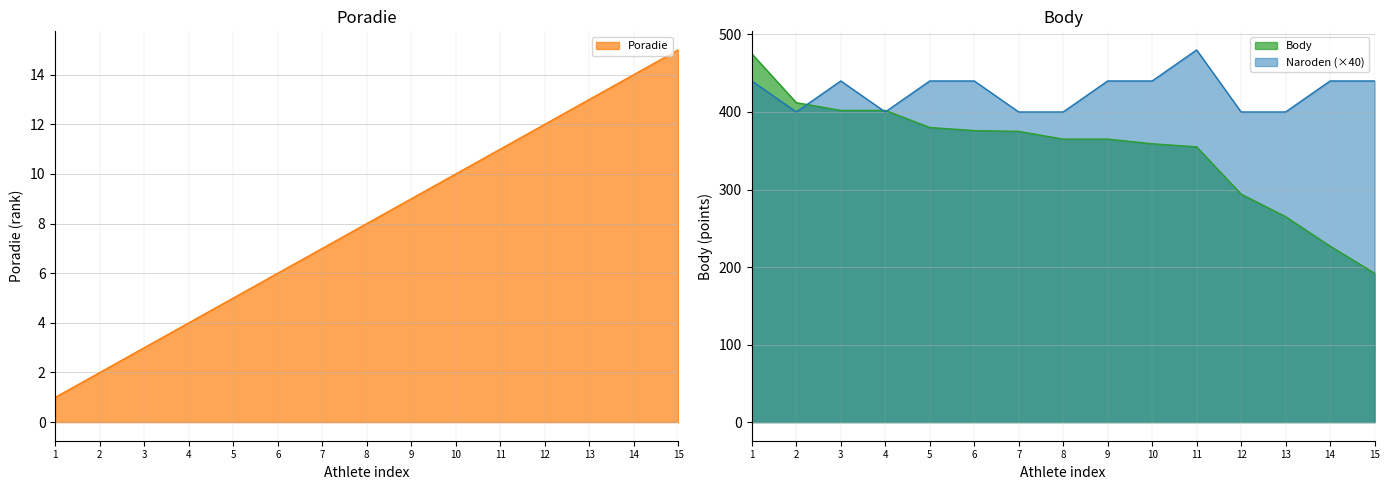

The Poradie series shows 4 at 4. True or false?

True